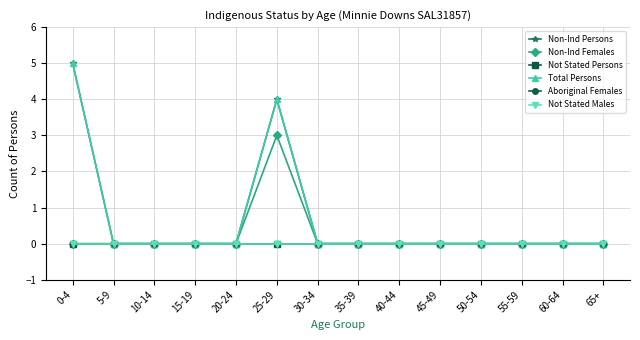

Is this an area chart (filled region under the line)?

No